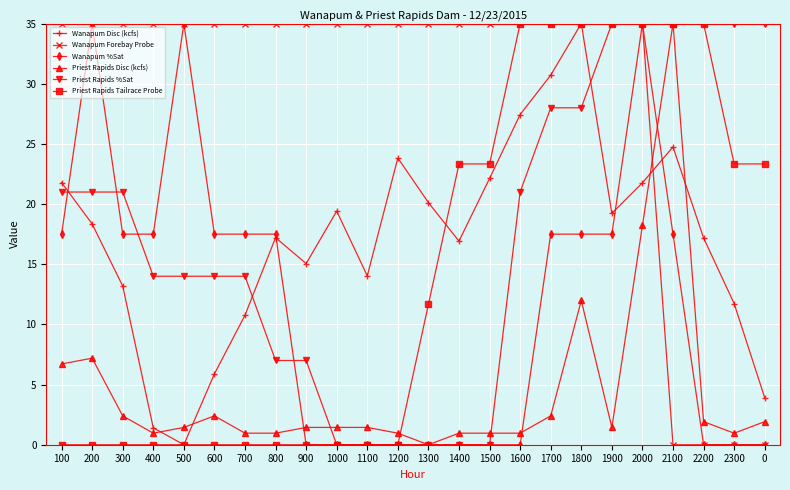

What is the approximate value of Priest Rapids Tailrace Probe at 0?

23.3